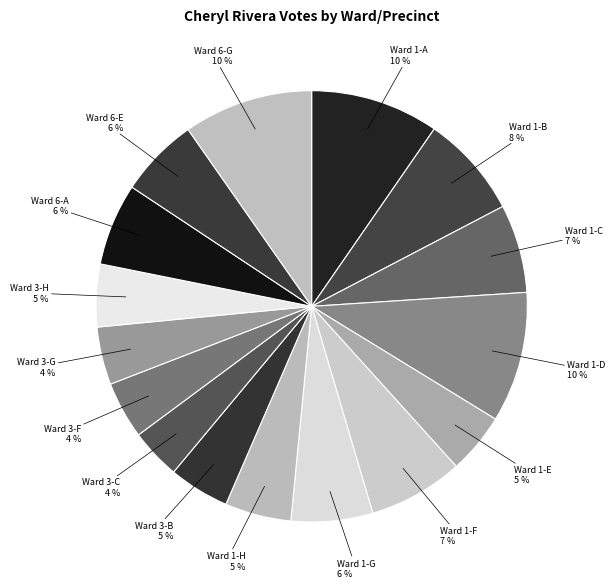

Which has a higher value, Ward 1-F or Ward 6-A?

Ward 1-F